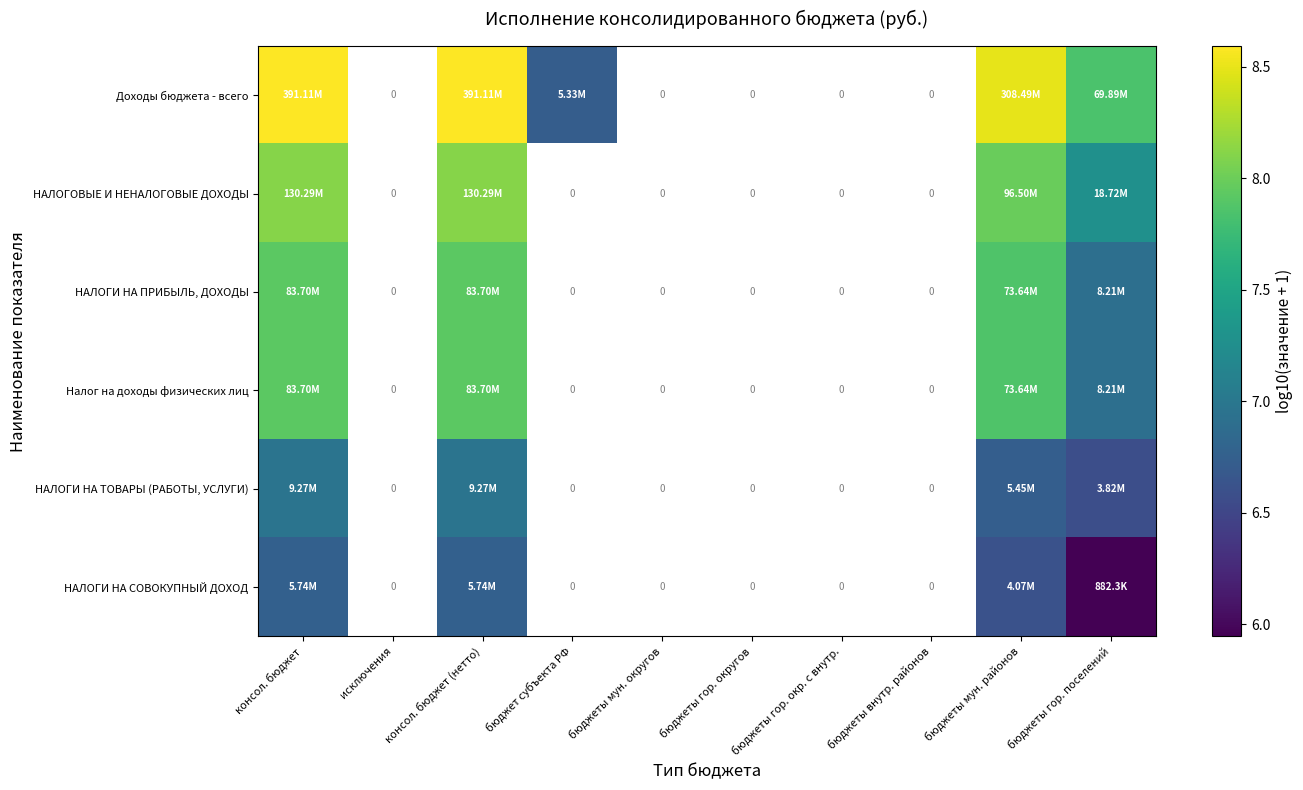

Is it true that Налог на доходы физических лиц equals 9.5 at бюджеты гор. поселений?

False